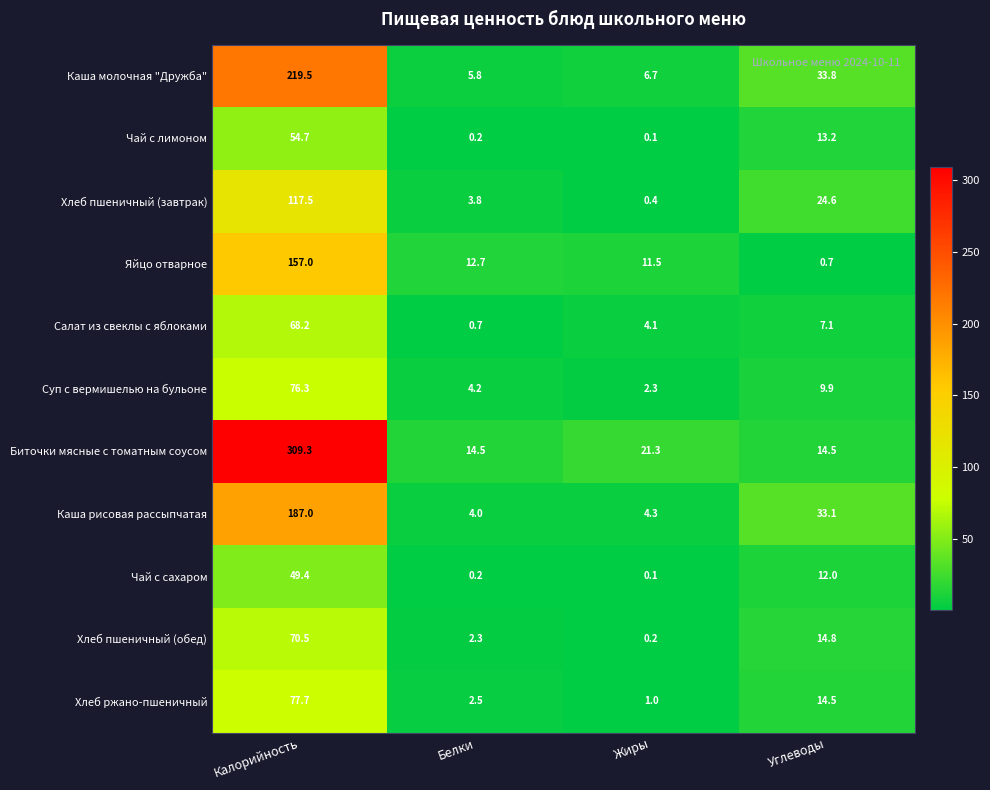

True or false: Чай с сахаром has a value of 18.8 at Углеводы.

False